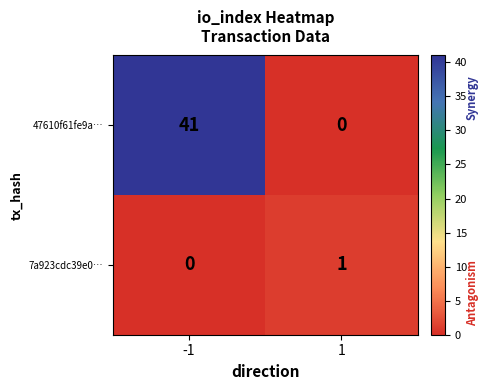

The 7a923cdc39e0… series shows 1 at 1. True or false?

True